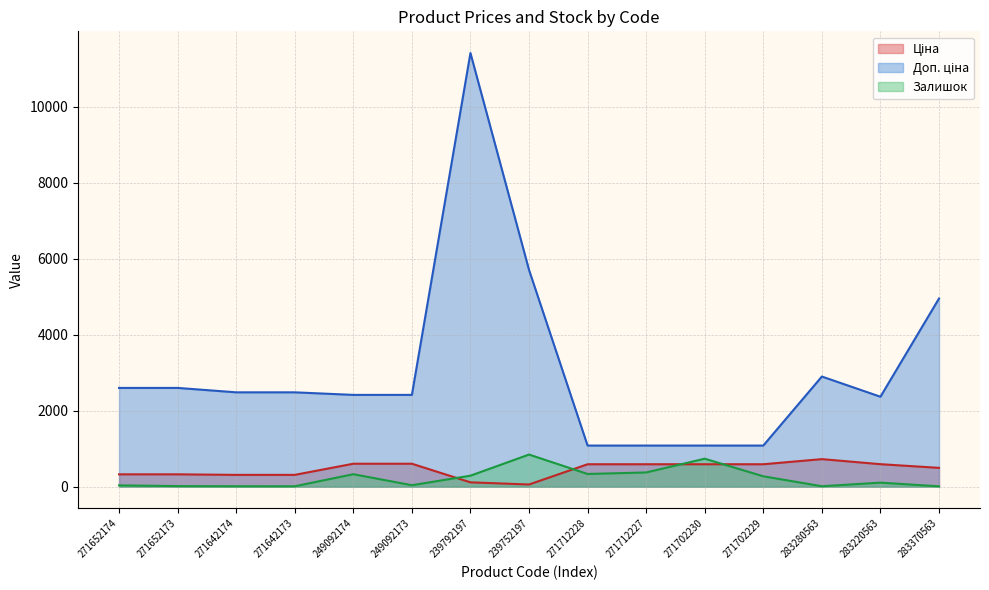

What is the label of the 5th point from the left?

249092174